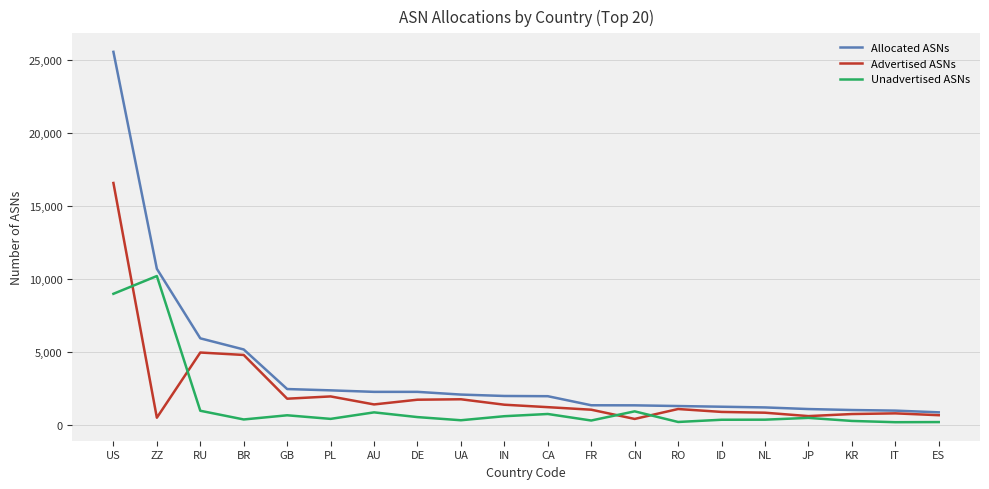

Is the value of Advertised ASNs at FR greater than the value of Allocated ASNs at RU?

No